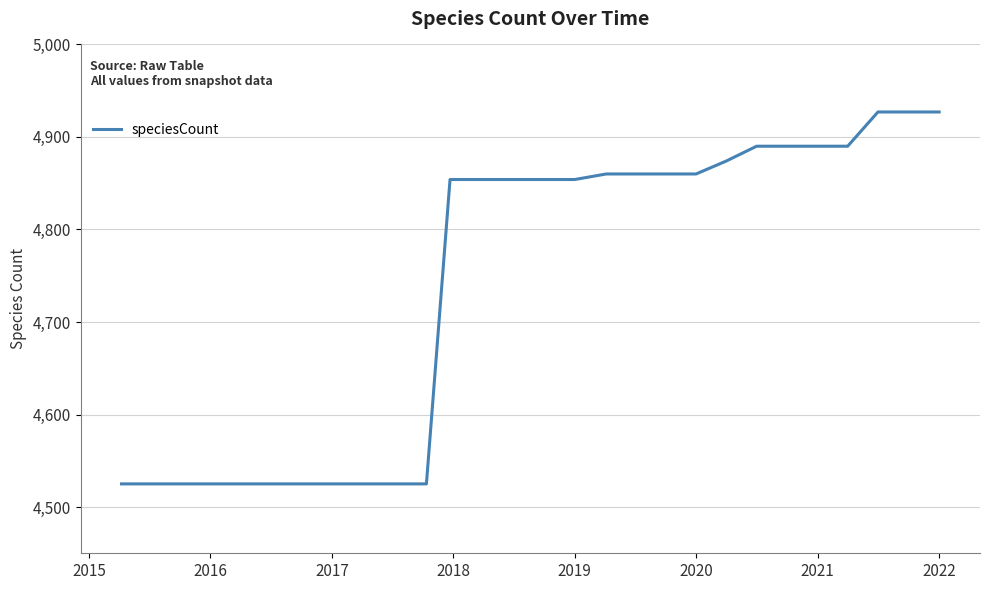

What is the minimum value shown in the chart?

4525